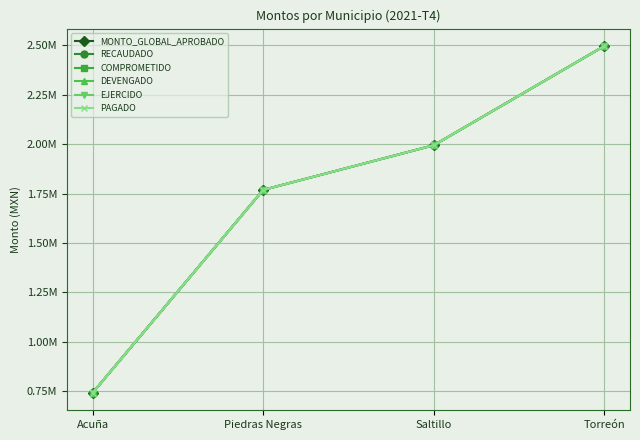

List the labels in order of PAGADO value, largest first.

Torreón, Saltillo, Piedras Negras, Acuña